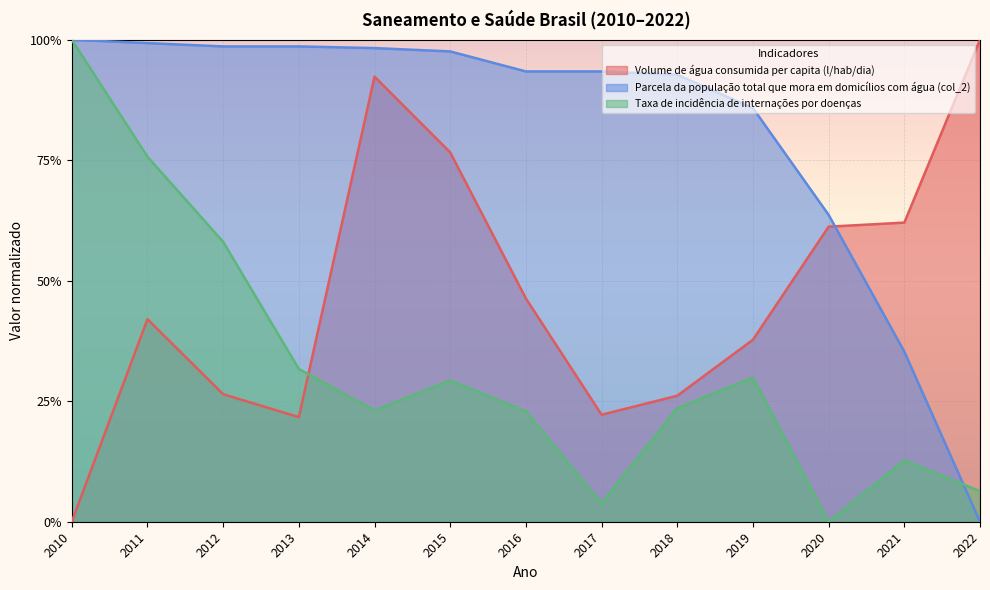

The Taxa de incidência de internações por doenças series shows 0.2 at 2018. True or false?

True